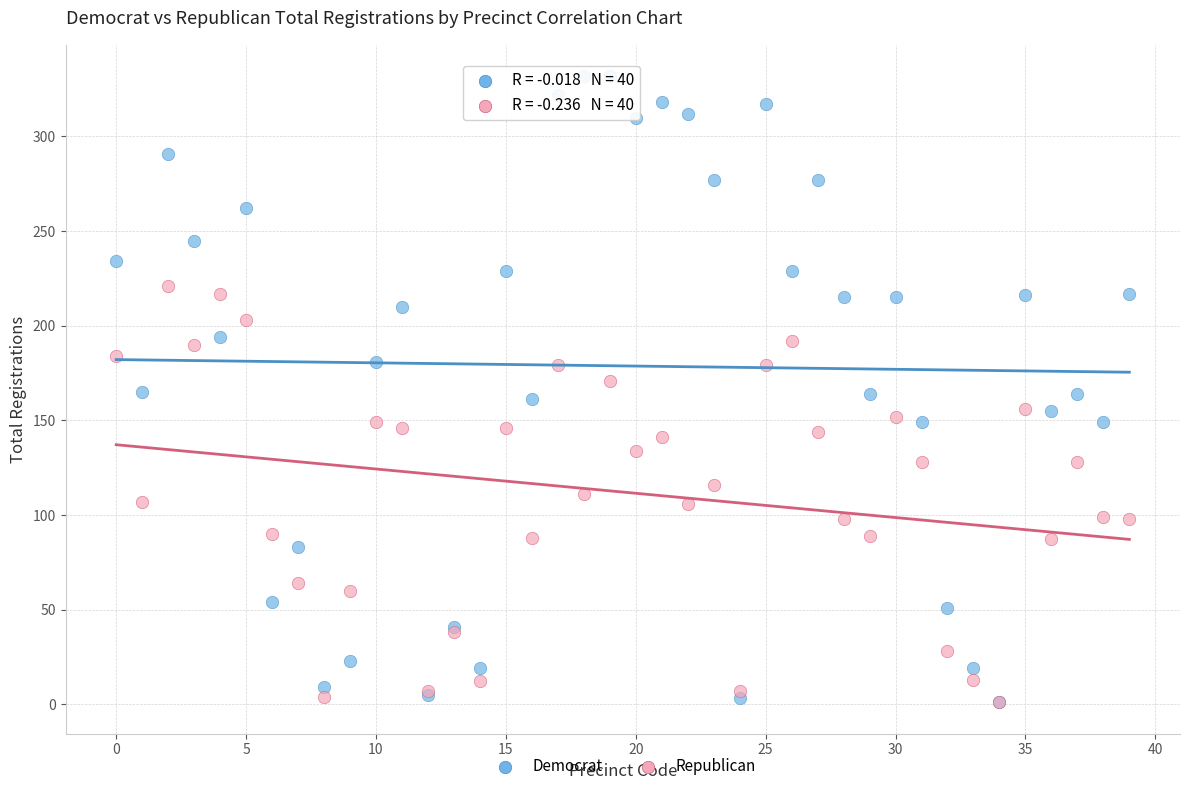

Which series contains the highest Y value?

Democrat